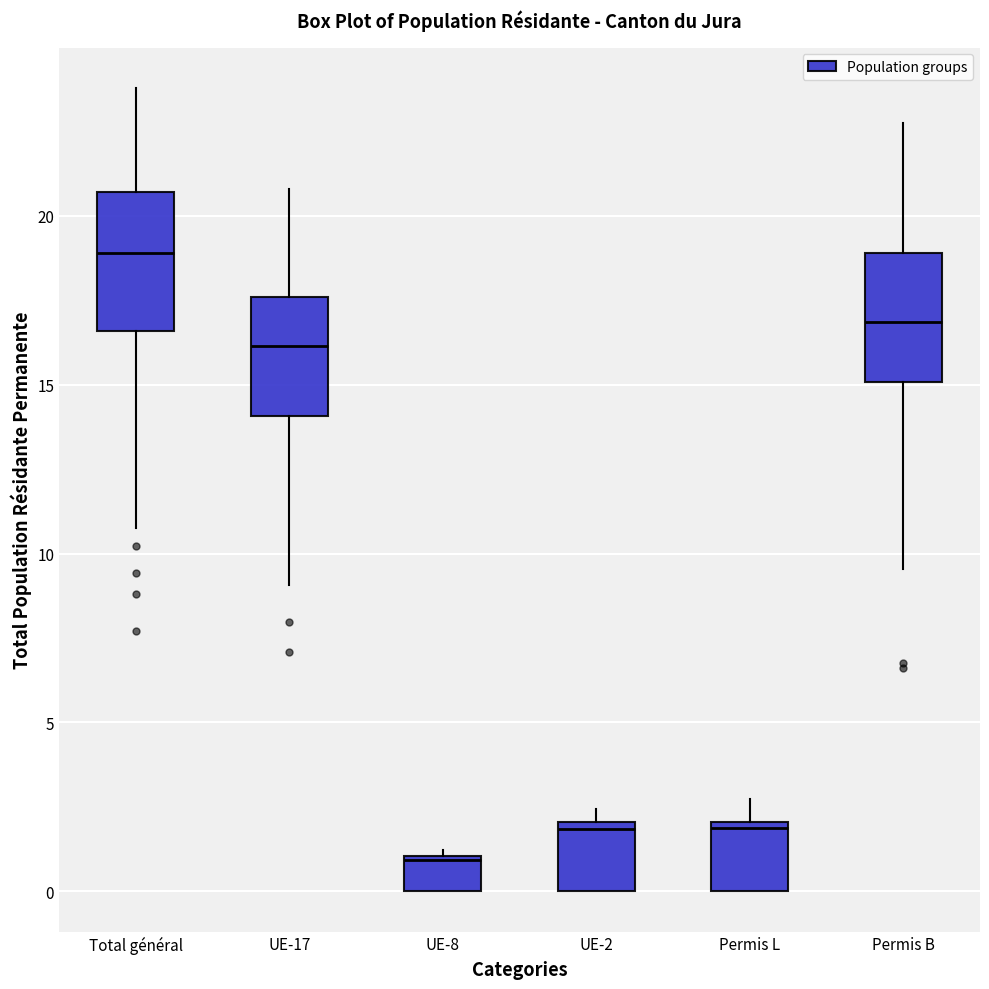

Reading left to right, read every box against the y-axis: the position of its median line, the range the box covers, and the ends of its whiskers. The values are not printed on the chart, so give them approximately, as read against the axis.

Total général: median 19.0, box 16.5 to 20.5, whiskers 11.0 to 24.0
UE-17: median 16.0, box 14.0 to 17.5, whiskers 9.0 to 21.0
UE-8: median 1.0, box 0.0 to 1.0, whiskers 0.0 to 1.0 (just above the box's upper edge)
UE-2: median 2.0 (just below the box's upper edge), box 0.0 to 2.0, whiskers 0.0 to 2.5
Permis L: median 2.0 (just below the box's upper edge), box 0.0 to 2.0, whiskers 0.0 to 2.5
Permis B: median 17.0, box 15.0 to 19.0, whiskers 9.5 to 22.5